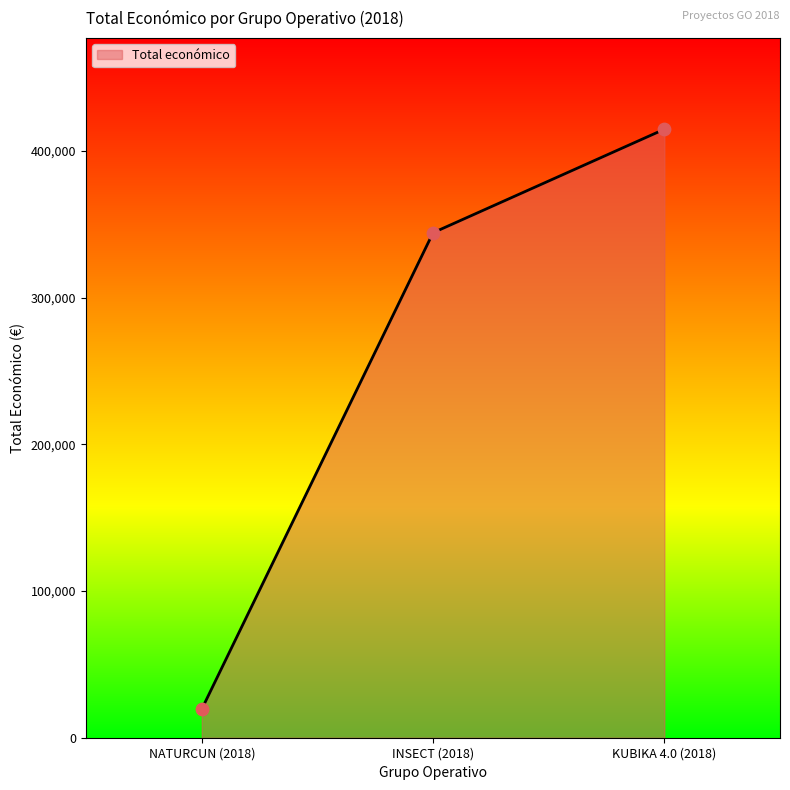

Between KUBIKA 4.0 (2018) and NATURCUN (2018), which is larger?

KUBIKA 4.0 (2018)